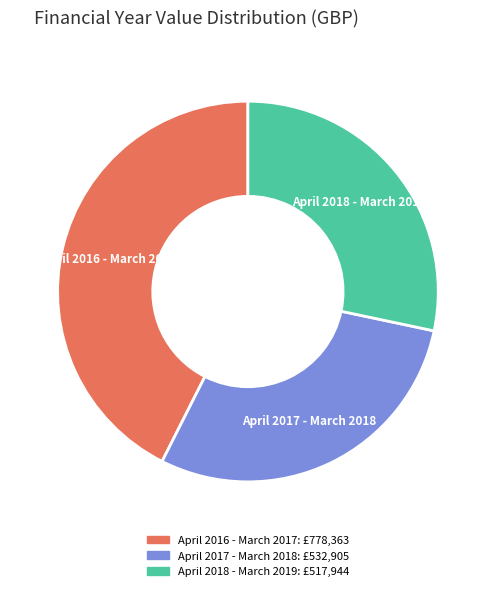

Rank the categories by value from lowest to highest.

April 2018 - March 2019, April 2017 - March 2018, April 2016 - March 2017